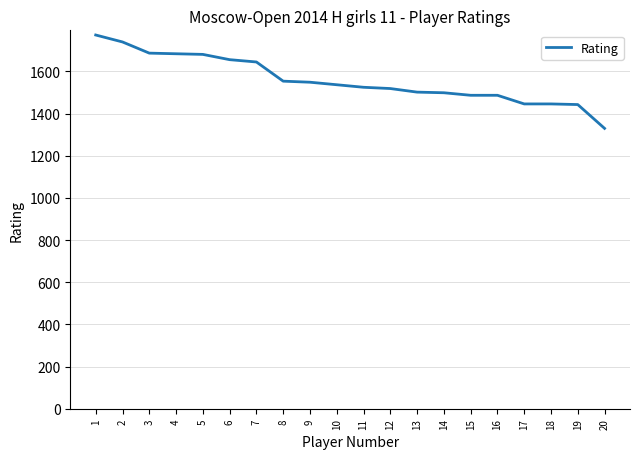

What is the difference between the values at 2 and 12?

221